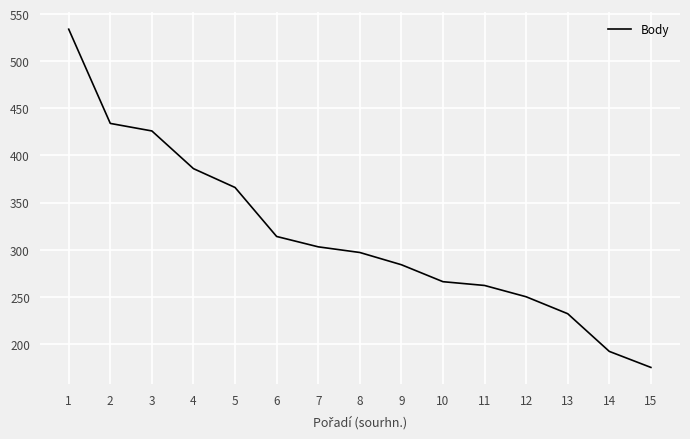

True or false: the data has more than 2 interior local peaks.

False